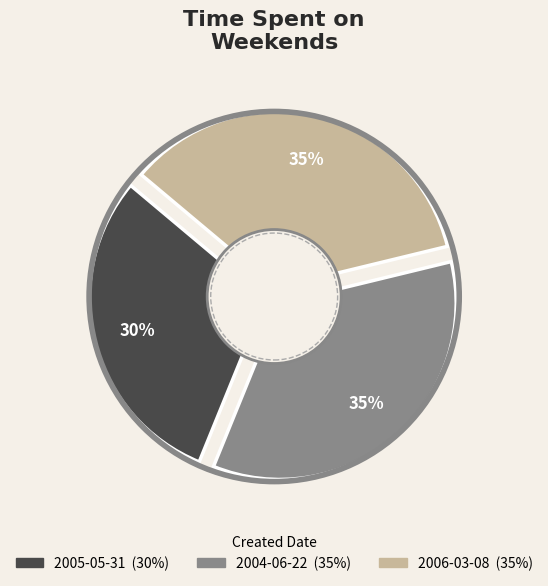

Rank the categories by value from highest to lowest.

2006-03-08, 2004-06-22, 2005-05-31